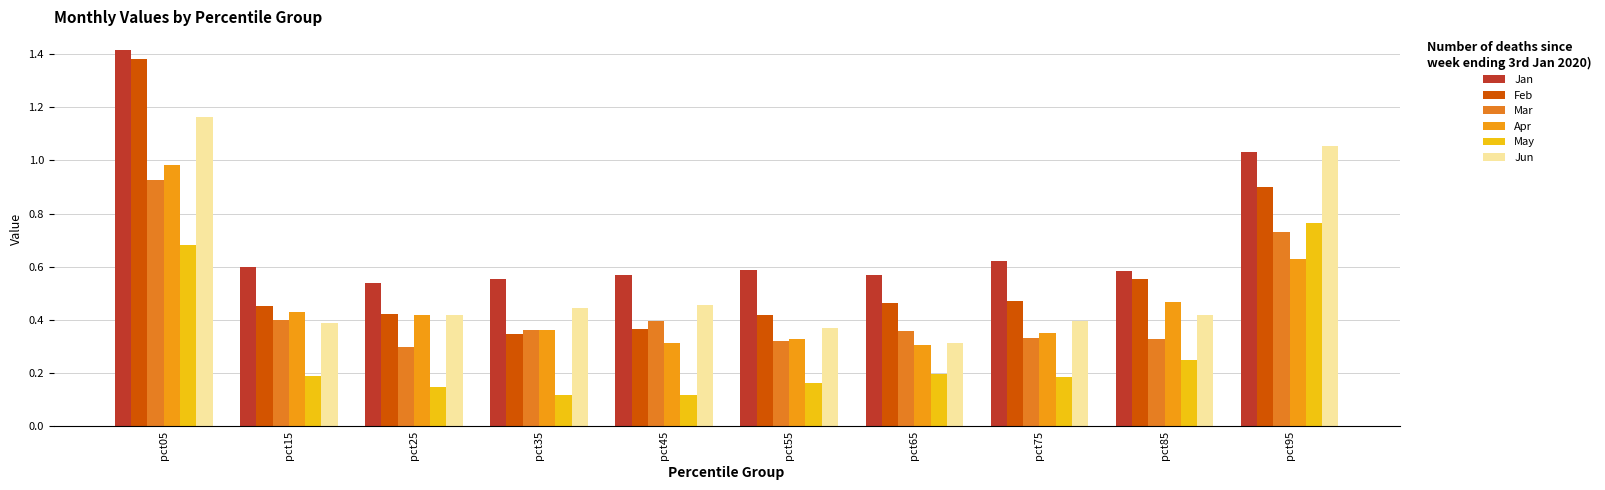

What value does the Jun series have at pct95?

1.1